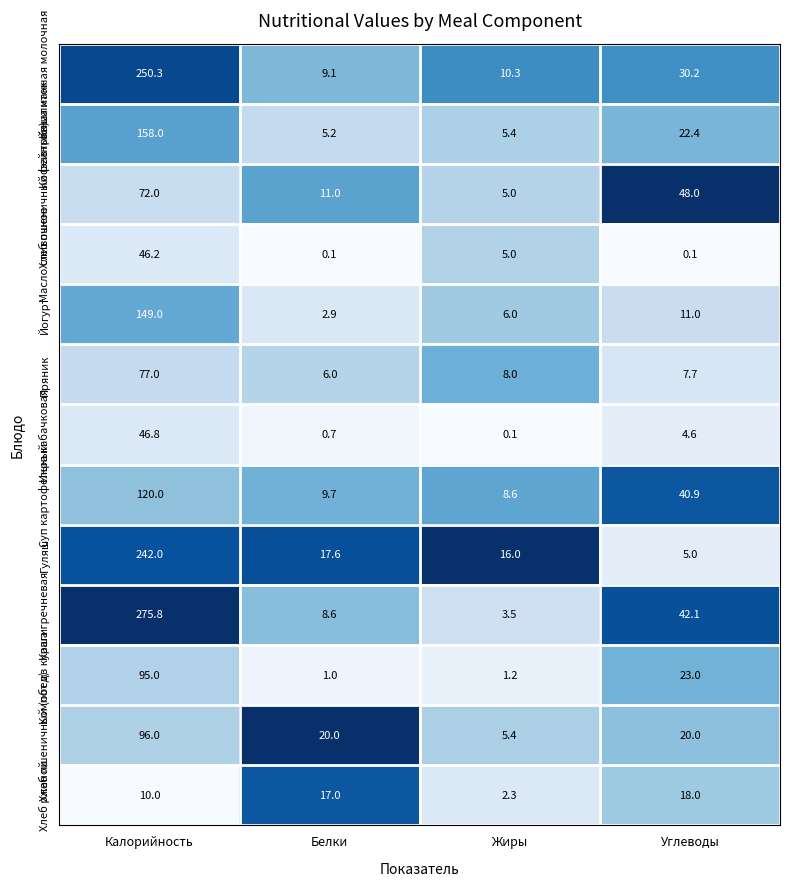

What is the average value of the Хлеб пшеничный (обед) series?

35.4